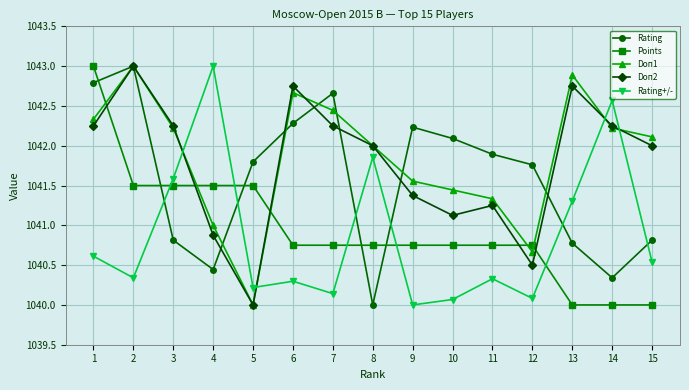

The value of Rating+/- at 3 is 1404.4. True or false?

False